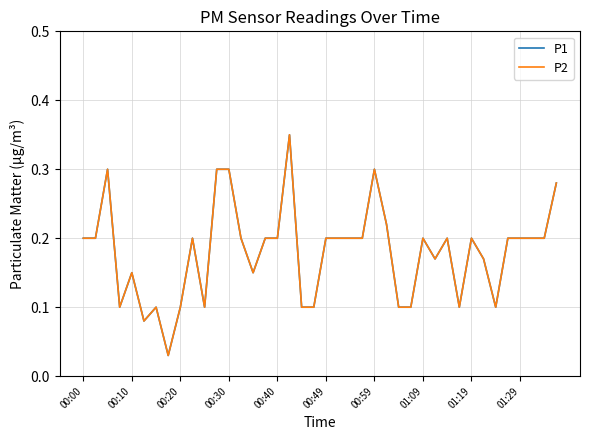

Does the chart display data point markers on the line(s)?

No